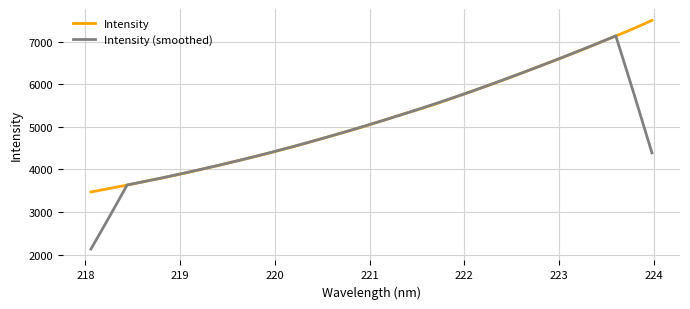

Which series has the largest range (max minus min)?

Intensity (smoothed)